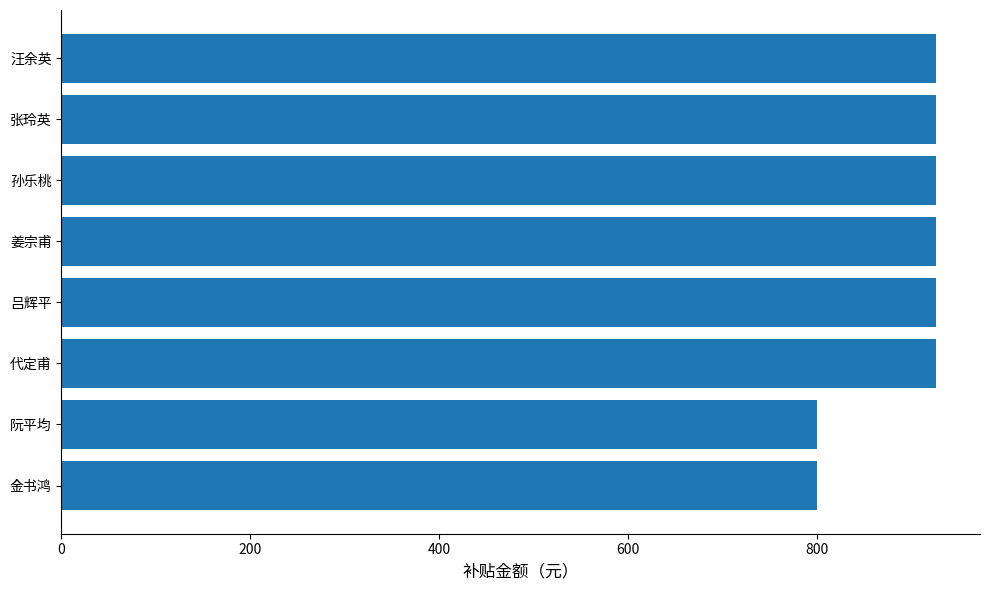

Reading bottom to top, what are all the values shown in this chart?

800	800	926	926	926	926	926	926